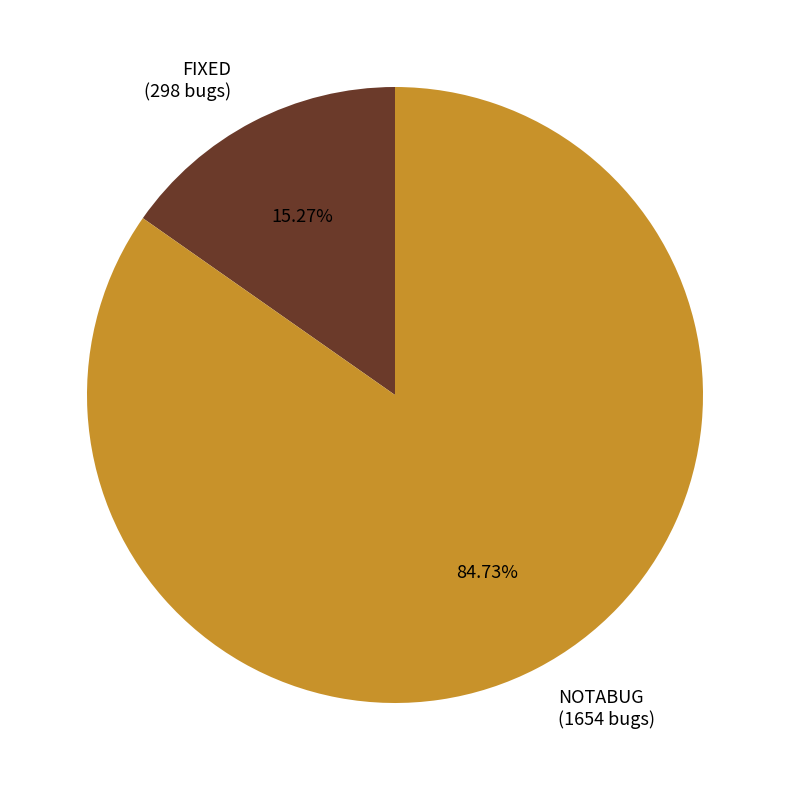

Rank the categories by value from highest to lowest.

NOTABUG, FIXED